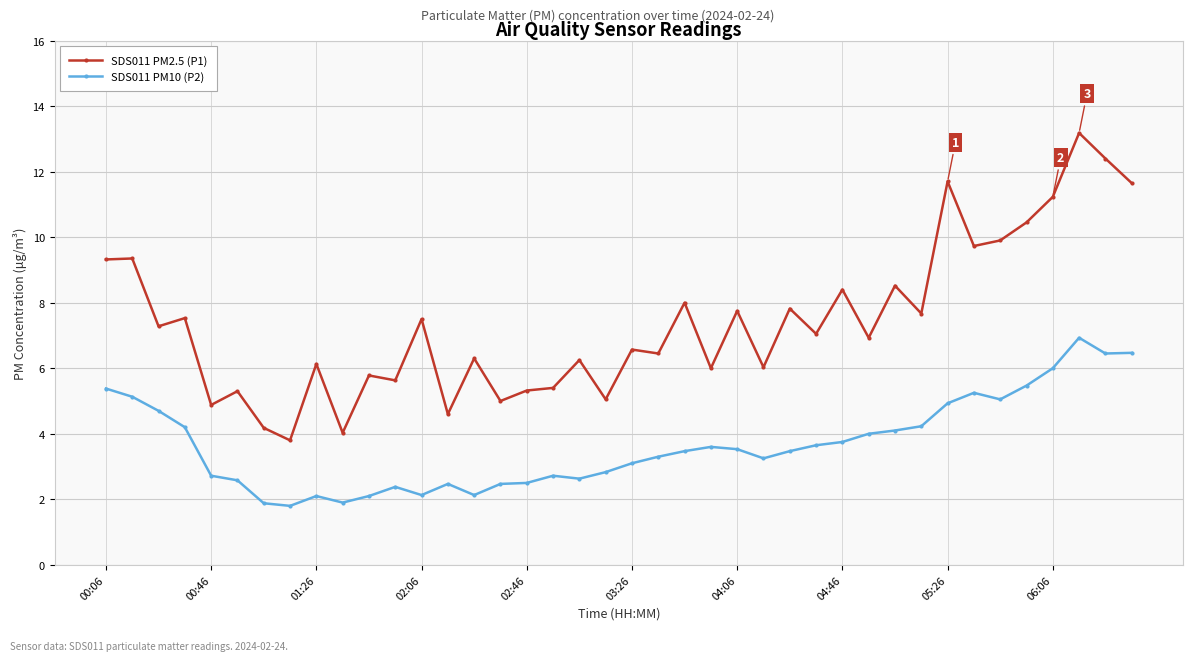

What is the highest value of the SDS011 PM2.5 (P1) series?

13.2